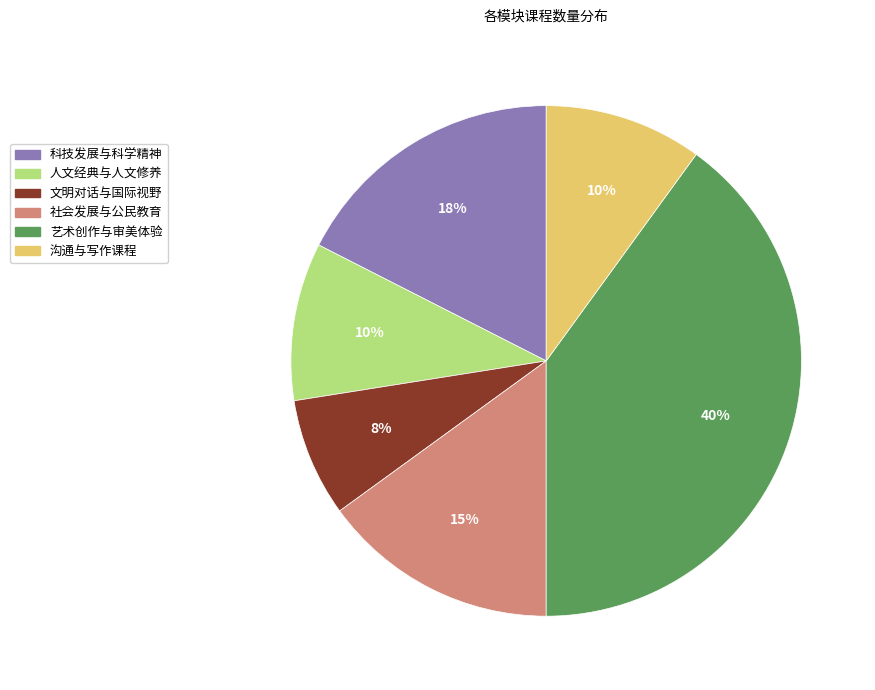

How many slices are in this pie chart?

6